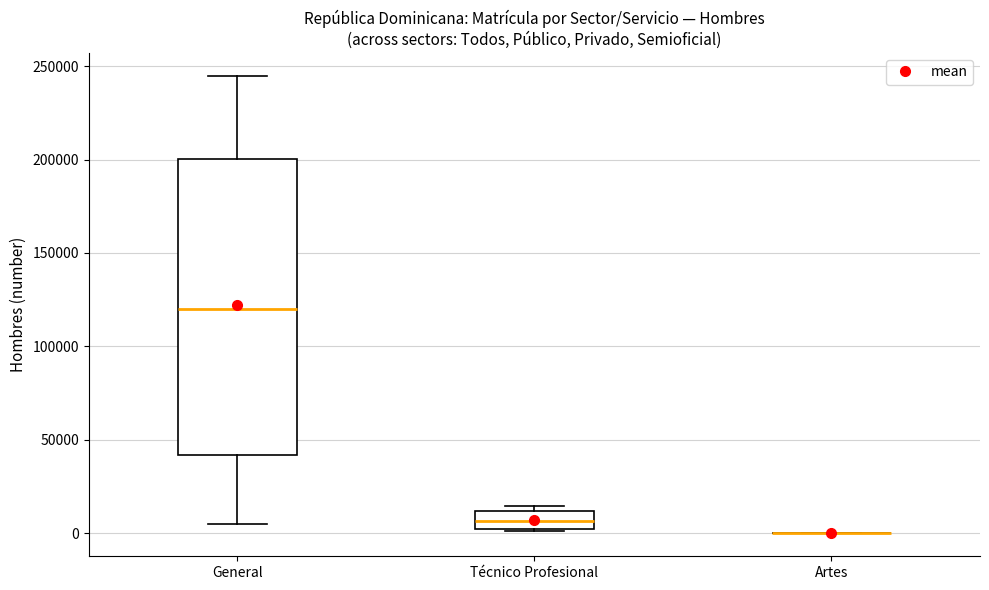

Which box is the tallest, from its lower edge to its upper edge?

General